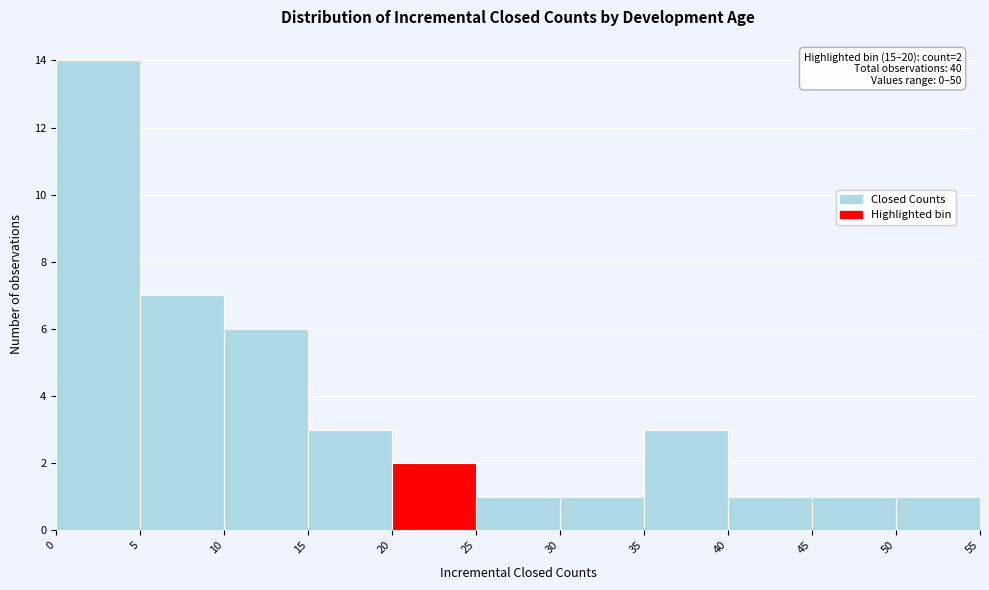

Which range on the x-axis has the tallest bar?

0 to 5